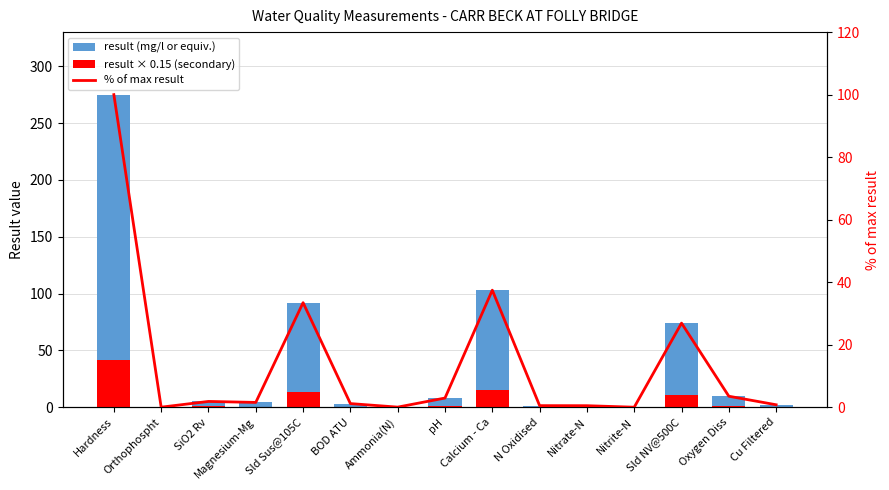

Between pH and Sld NV@500C, which series saw the biggest shift?

result (mg/l or equiv.)